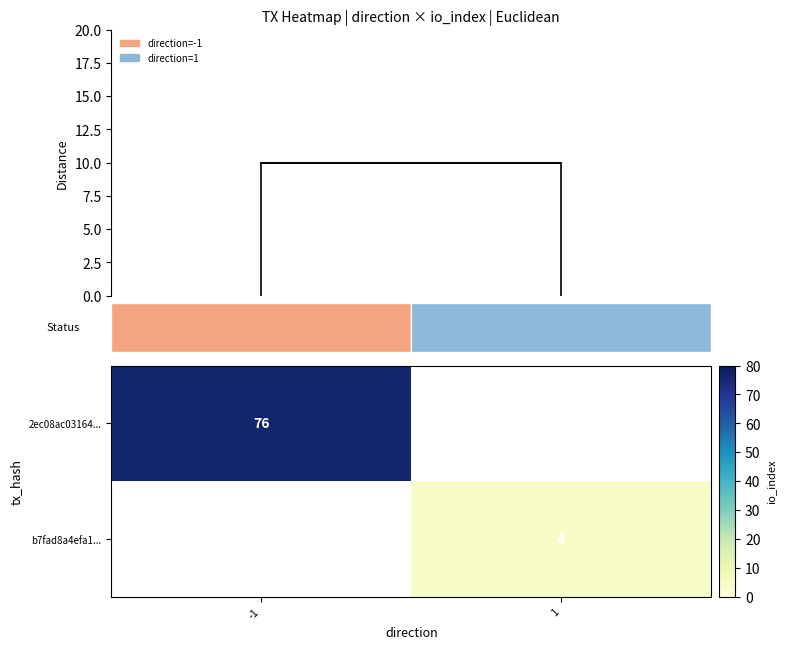

True or false: 2ec08ac03164... has a value of 109 at -1.

False